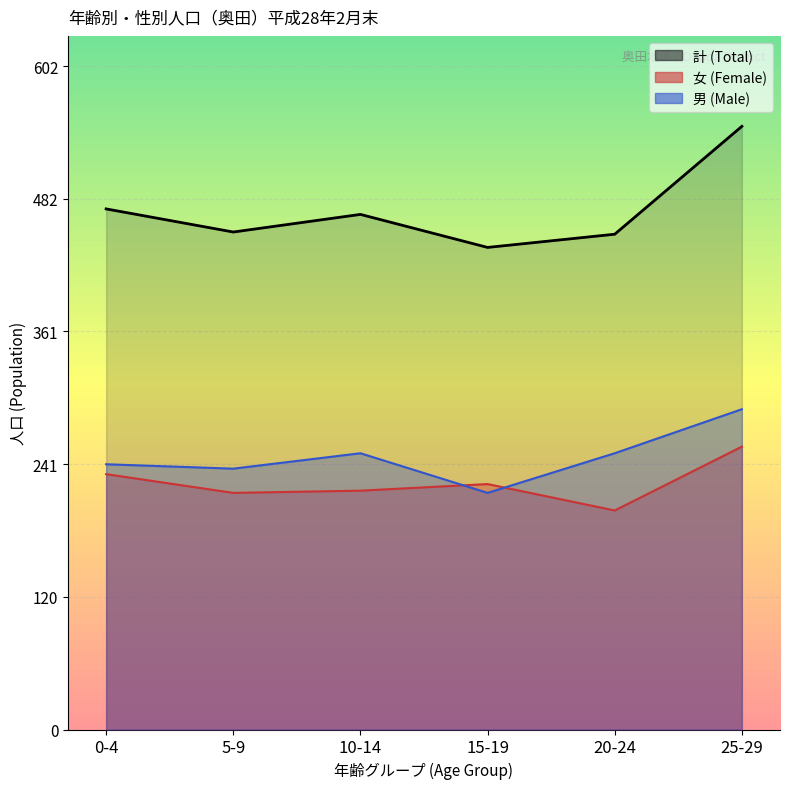

True or false: 女 (Female) and 男 (Male) intersect in this chart.

True